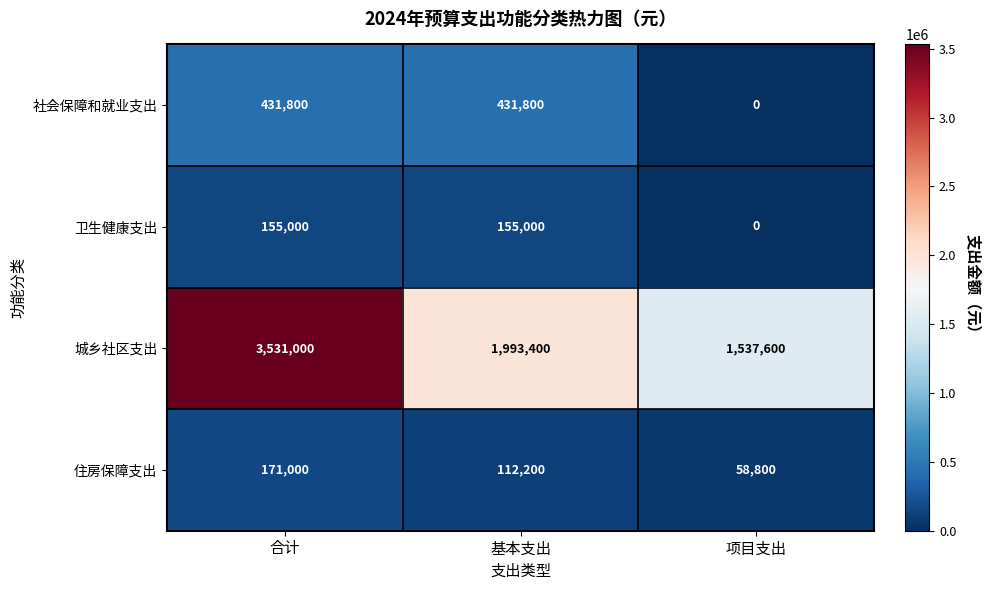

Reading left to right, what are all the values shown in this chart?

社会保障和就业支出: 合计=431800	基本支出=431800	项目支出=0
卫生健康支出: 合计=155000	基本支出=155000	项目支出=0
城乡社区支出: 合计=3531000	基本支出=1993400	项目支出=1537600
住房保障支出: 合计=171000	基本支出=112200	项目支出=58800